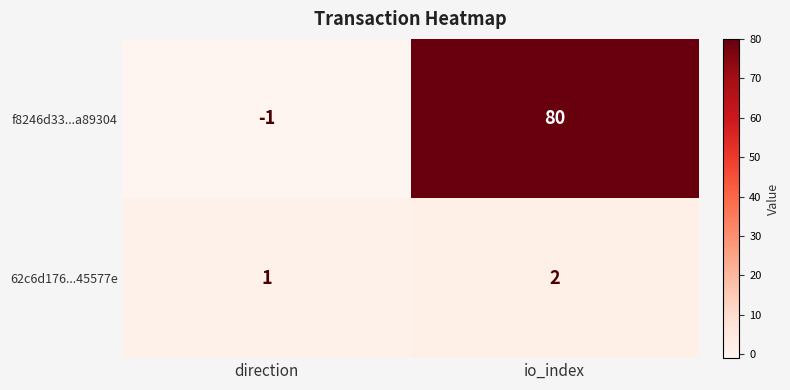

What is the approximate value of f8246d33...a89304 at io_index, to the nearest 10?

80